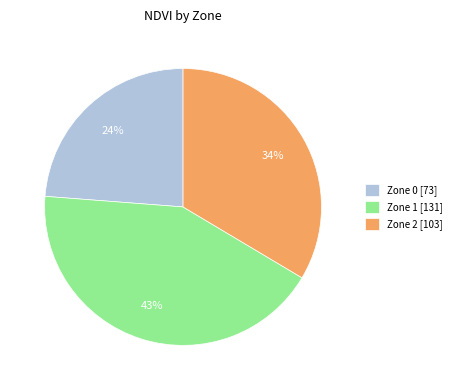

Approximately how many times larger is the value at Zone 1 compared to Zone 2?

1.3